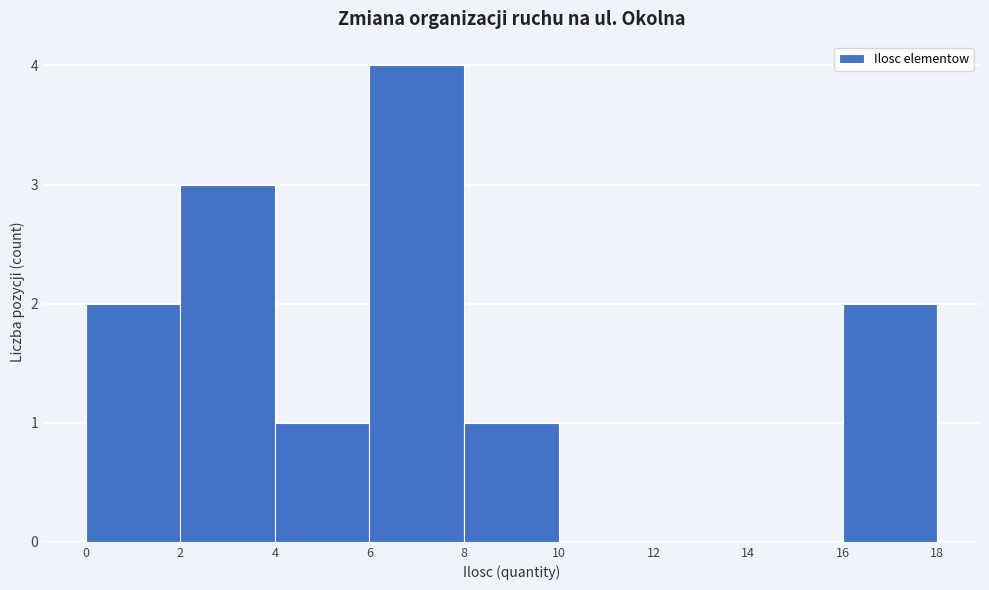

Reading left to right, list every bar in this chart as the range it spans on the x-axis followed by its height. The values are not printed on the chart, so give them approximately, as read against the axis.

0 to 2: 2
2 to 4: 3
4 to 6: 1
6 to 8: 4
8 to 10: 1
10 to 12: 0
12 to 14: 0
14 to 16: 0
16 to 18: 2